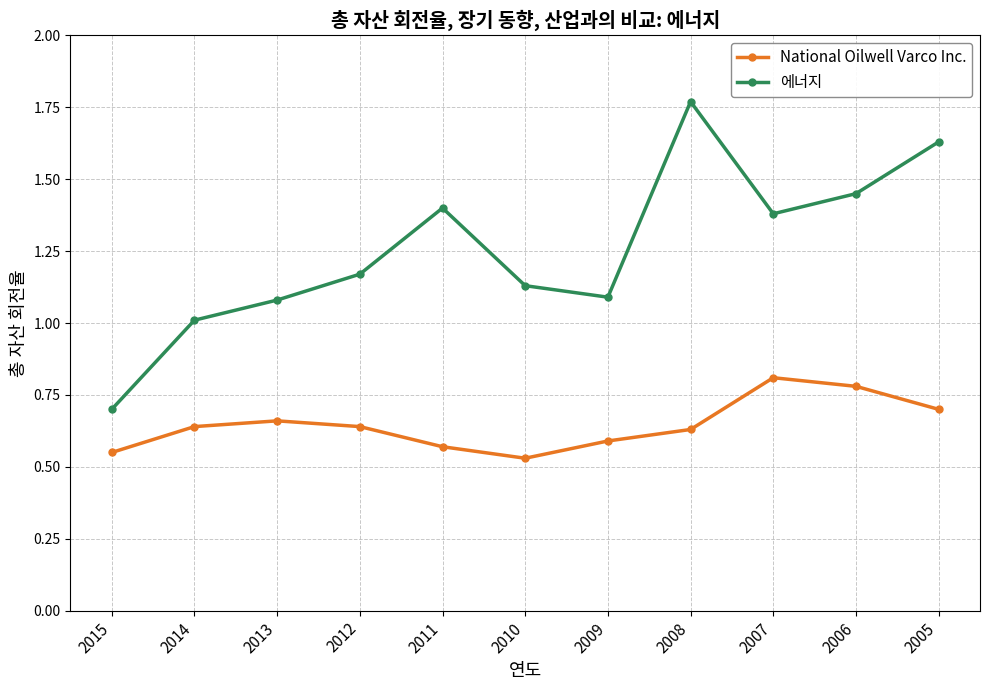

How many interior local peaks does the 에너지 series have?

2